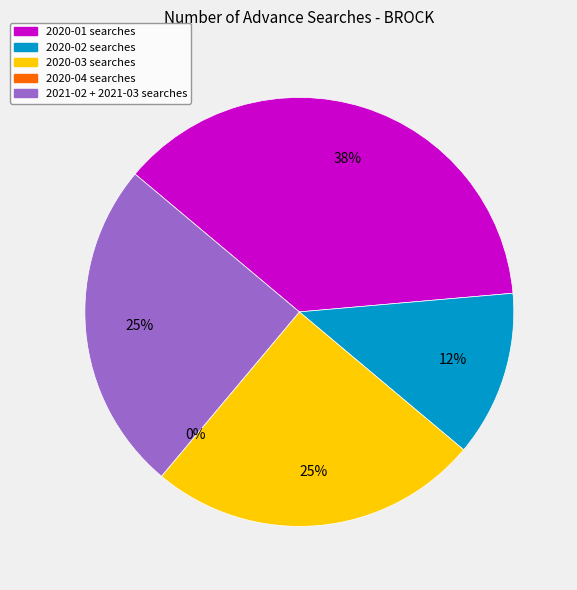

To the nearest percent, what is the average slice percentage?

20%